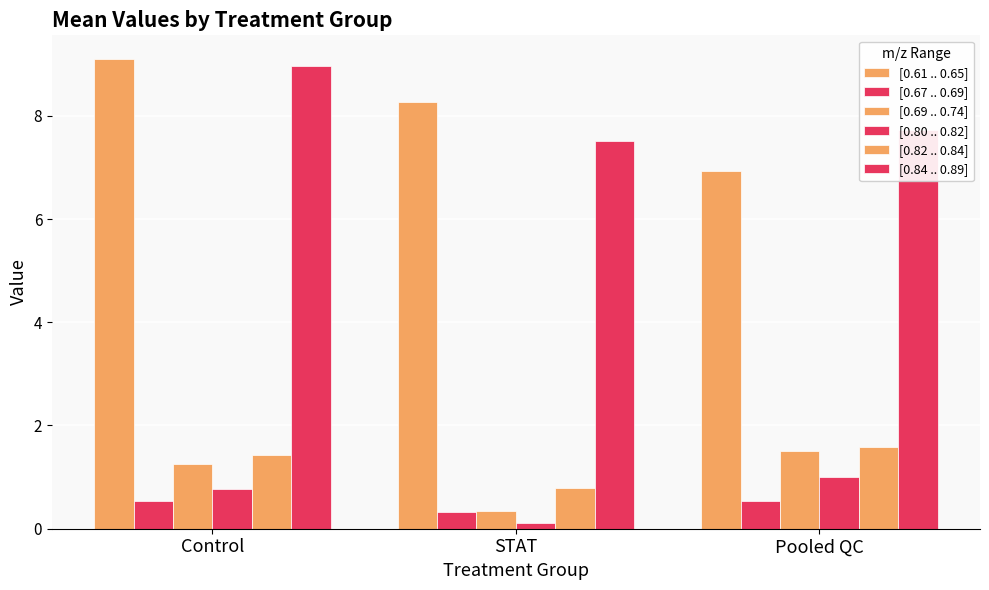

List the series in order of their peak value, highest first.

[0.61 .. 0.65], [0.84 .. 0.89], [0.82 .. 0.84], [0.69 .. 0.74], [0.80 .. 0.82], [0.67 .. 0.69]